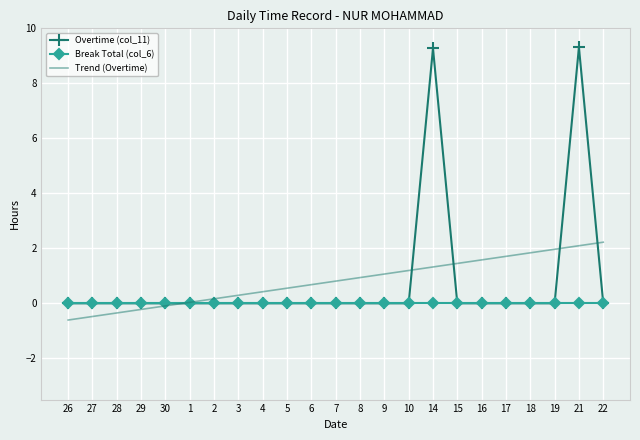

The value of Trend (Overtime) at 8 is 0.4. True or false?

False